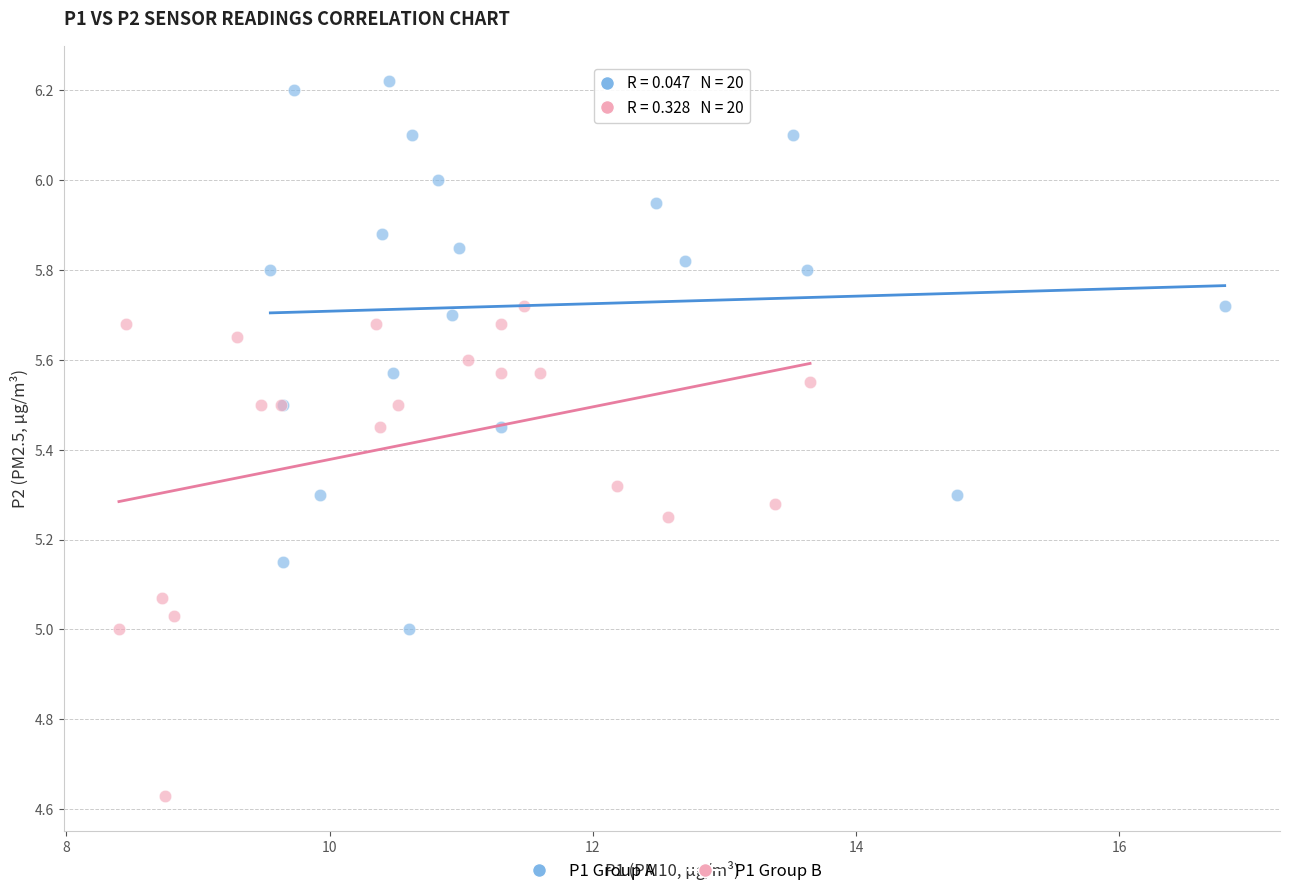

Which series contains the lowest Y value?

P1 Group B